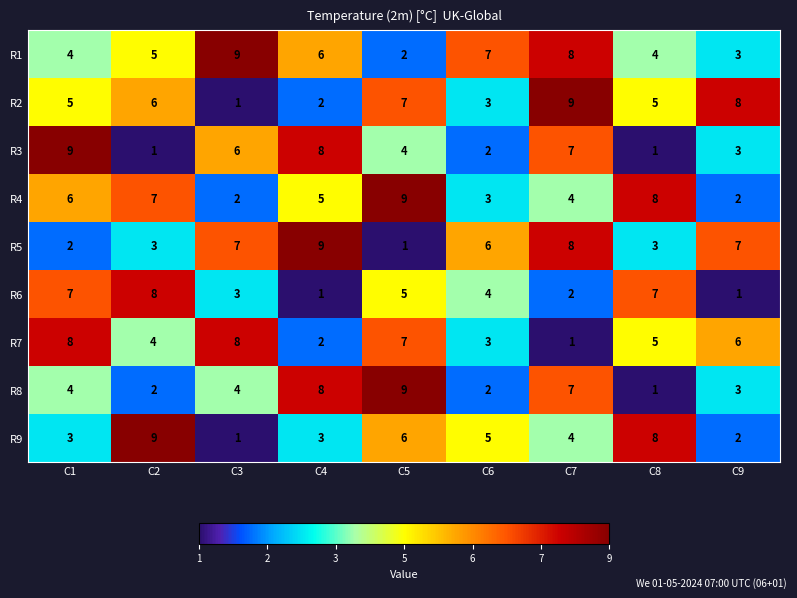

What is the spread (max minus min) of values at C9?

7